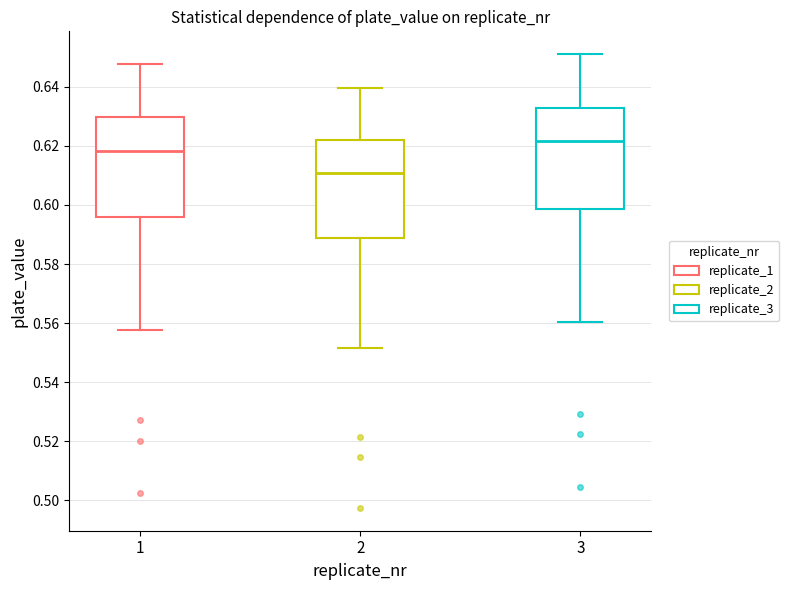

Reading left to right, transcribe this box plot: for each box, give where its median line is, the range the box spans, and where its two whiskers end, as read against the y-axis. The values are not printed on the chart, so give them approximately, as read against the axis.

1: median 0.618, box 0.596 to 0.630, whiskers 0.558 to 0.648
2: median 0.610, box 0.588 to 0.622, whiskers 0.552 to 0.640
3: median 0.622, box 0.598 to 0.632, whiskers 0.560 to 0.652